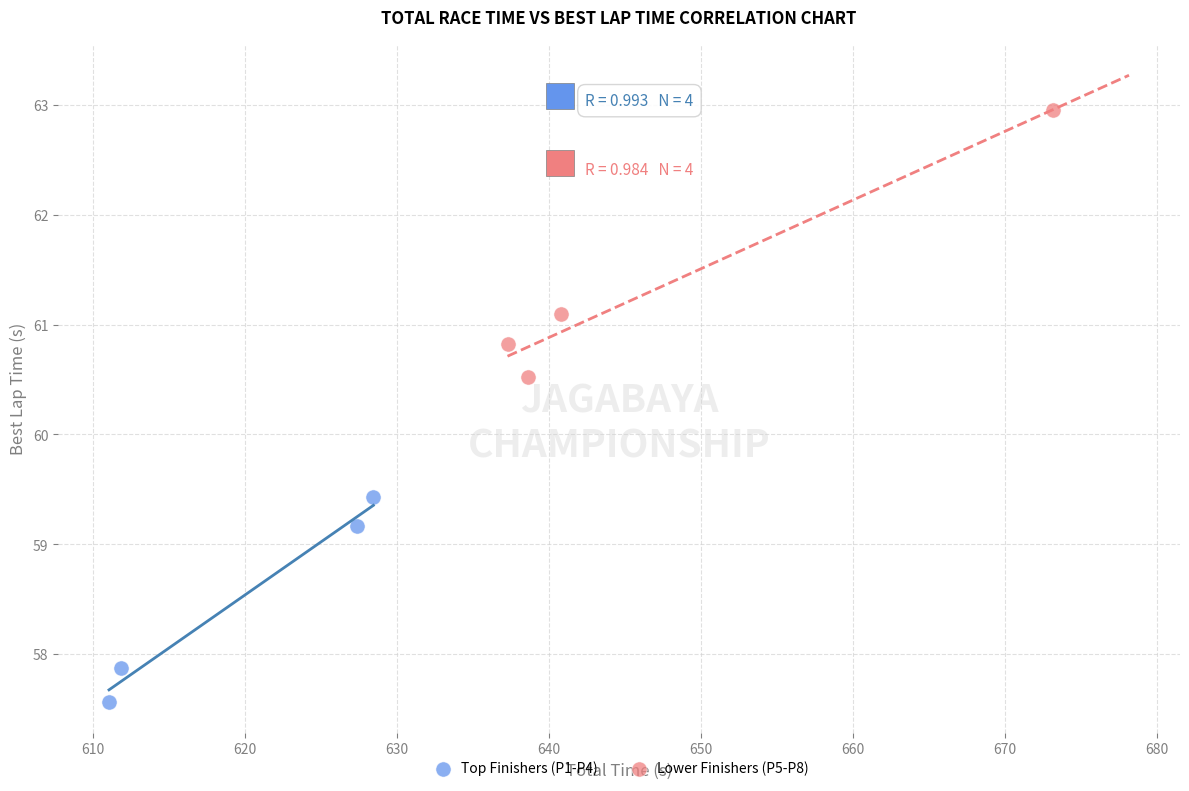

Which series has the largest Y range (max minus min)?

Lower Finishers (P5-P8)